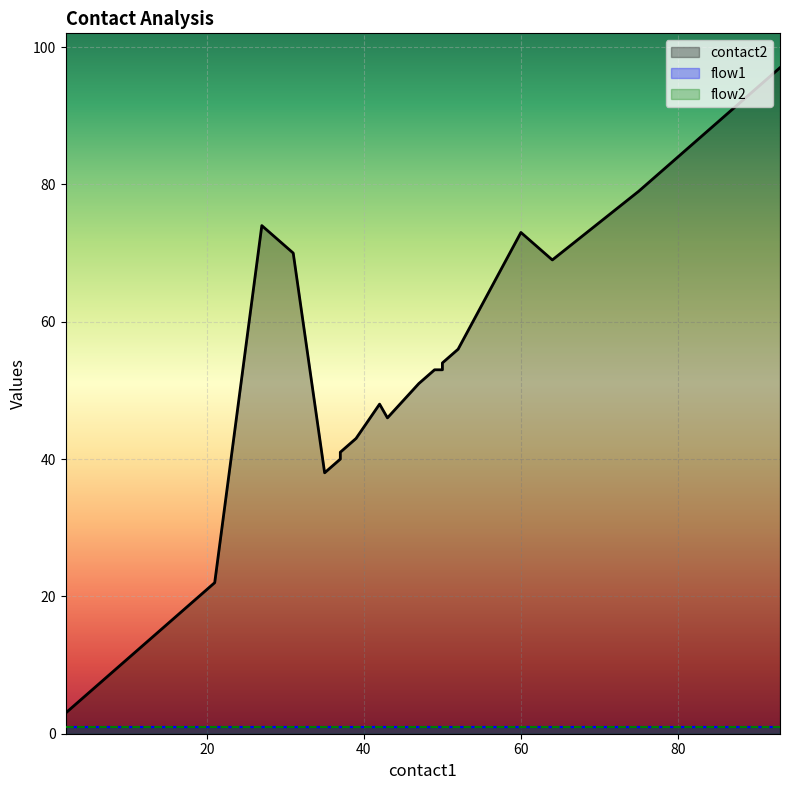

What is the total value across all series at 79?

85